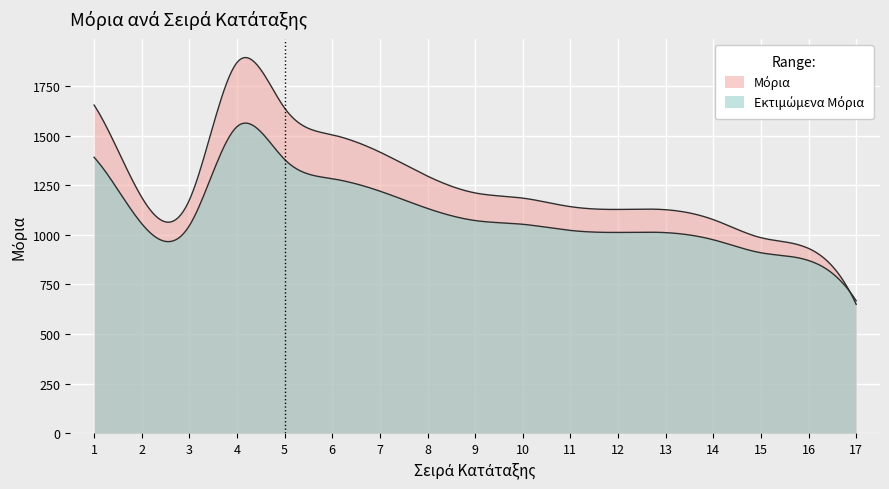

Reading right to left, list all the values displayed in this chart.

17=650.0	16=932.0	15=986.0	14=1077.2	13=1127.2	12=1128.6	11=1142.6	10=1185.7	9=1211.8	8=1296.6	7=1417.9	6=1505.0	5=1639.8	4=1869.6	3=1175.7	2=1190.0	1=1655.0